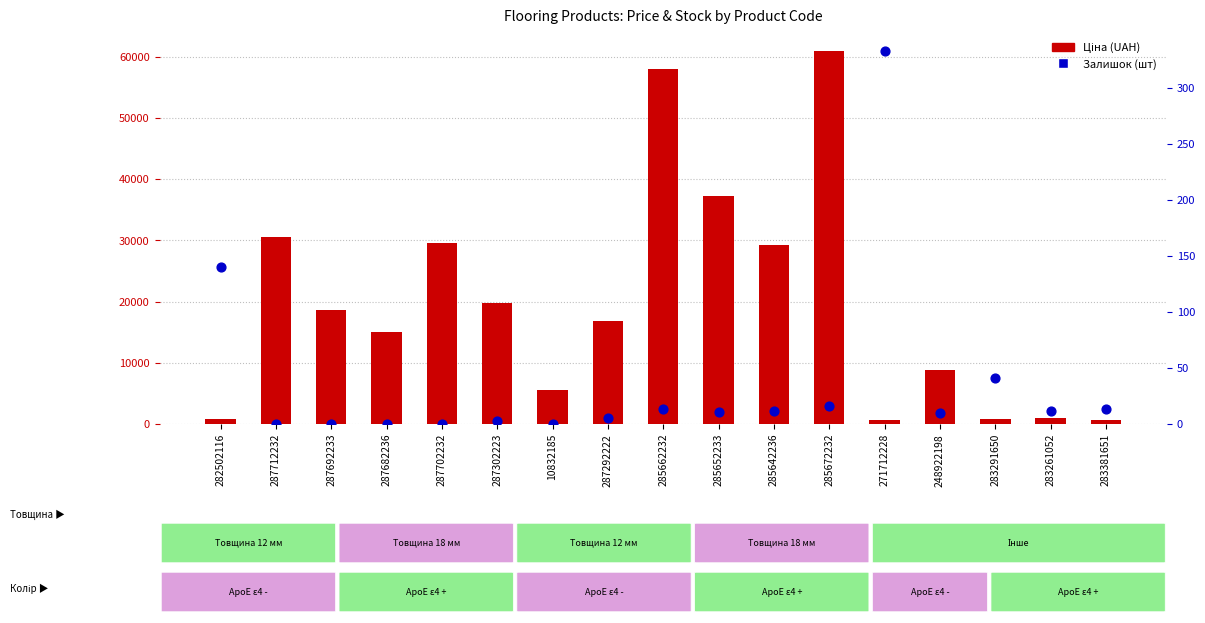

Which series has the widest spread of Y values?

Залишок (scaled)